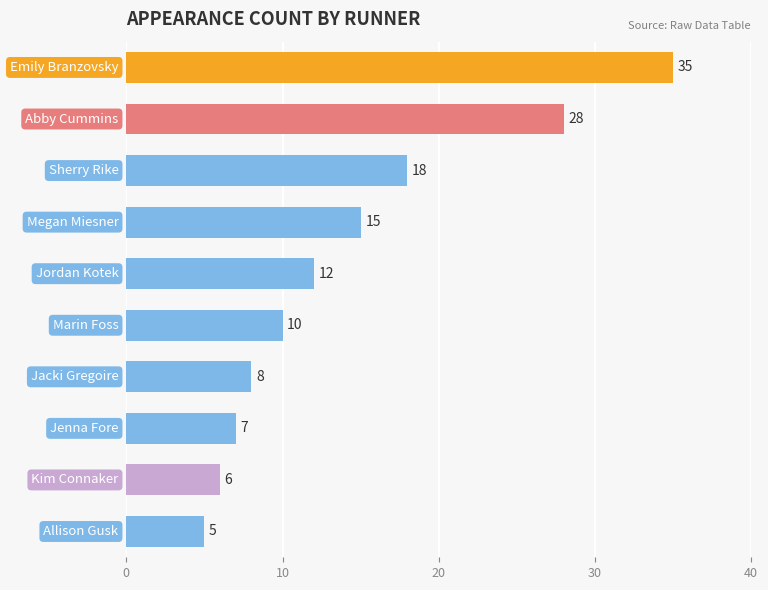

How many values are below 12?

5